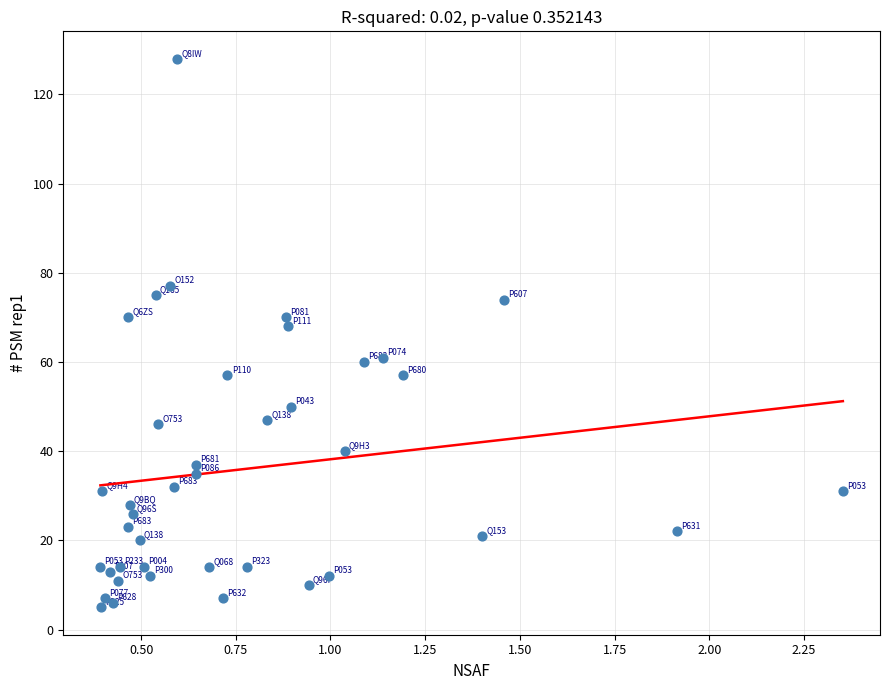

What Y value in the scatter plot is closest to 66?

68